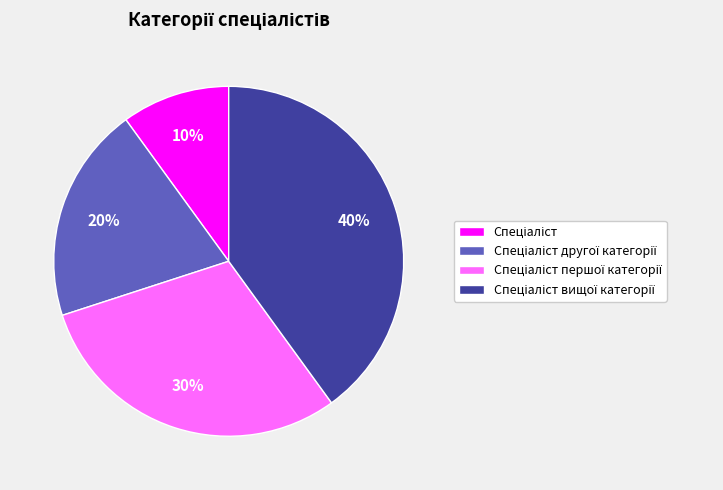

To the nearest percent, what is the average slice percentage?

25%